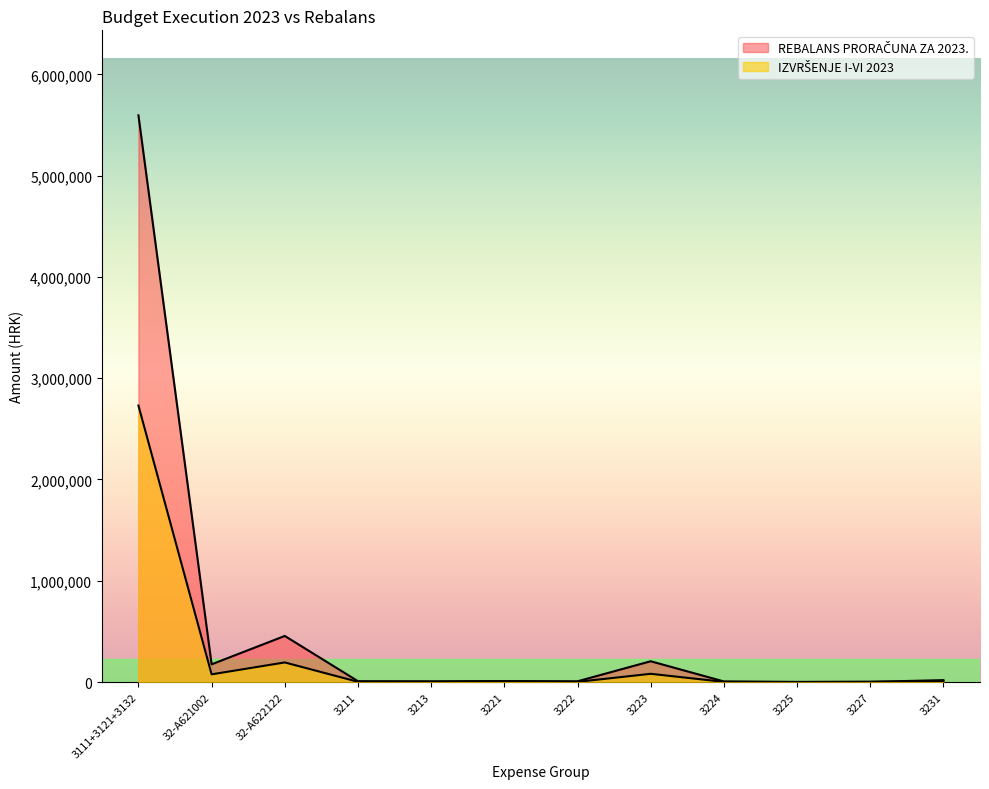

The REBALANS PRORAČUNA ZA 2023. series shows 2331 at 3235. True or false?

False